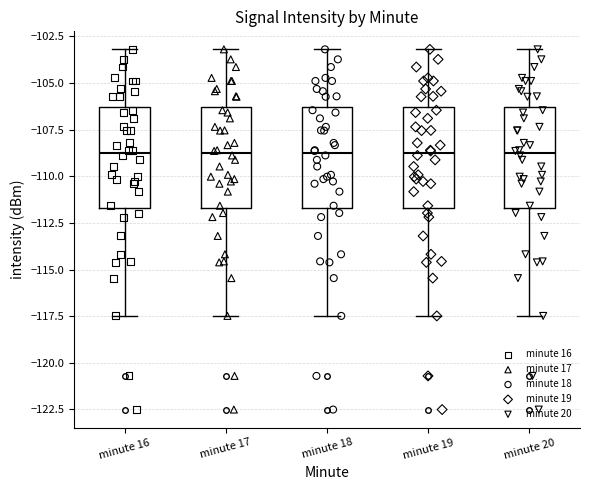

Reading left to right, transcribe this box plot: for each box, give where its median line is, the range the box spans, and where its two whiskers end, as read against the y-axis. The values are not printed on the chart, so give them approximately, as read against the axis.

minute 16: median -109.0, box -111.5 to -106.5, whiskers -117.5 to -103.0
minute 17: median -109.0, box -111.5 to -106.5, whiskers -117.5 to -103.0
minute 18: median -109.0, box -111.5 to -106.5, whiskers -117.5 to -103.0
minute 19: median -109.0, box -111.5 to -106.5, whiskers -117.5 to -103.0
minute 20: median -109.0, box -111.5 to -106.5, whiskers -117.5 to -103.0